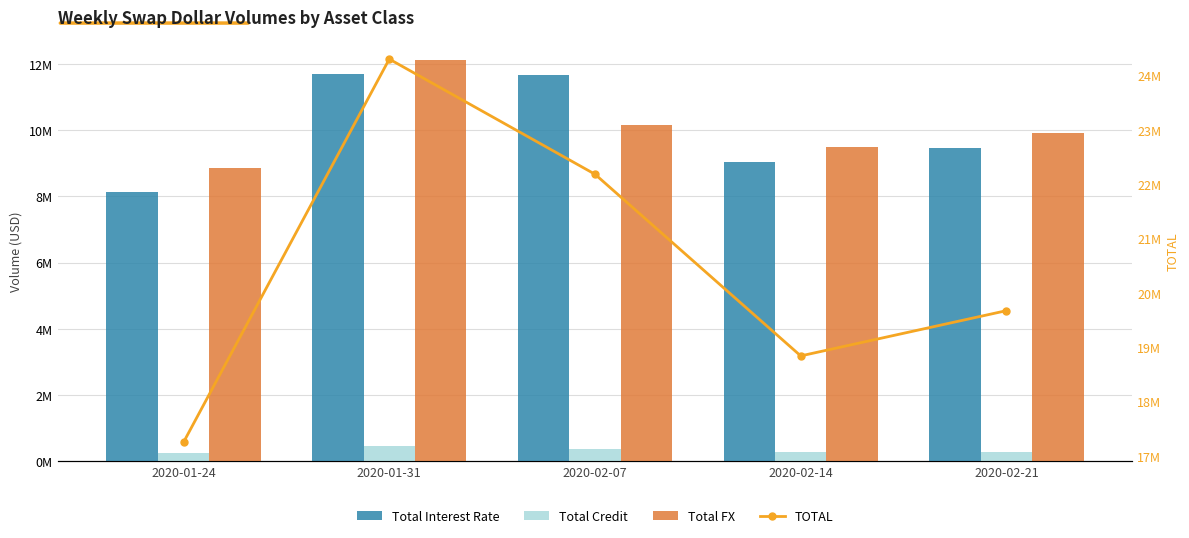

Reading left to right, what are all the values shown in this chart?

Total Interest Rate: 2020-01-24=8141629	2020-01-31=11710385	2020-02-07=11652530	2020-02-14=9046682	2020-02-21=9465562
Total Credit: 2020-01-24=264738	2020-01-31=471551	2020-02-07=385551	2020-02-14=297746	2020-02-21=289826
Total FX: 2020-01-24=8844950	2020-01-31=12118957	2020-02-07=10144006	2020-02-14=9495152	2020-02-21=9916822
TOTAL: 2020-01-24=17251317	2020-01-31=24300894	2020-02-07=22182087	2020-02-14=18839581	2020-02-21=19672209